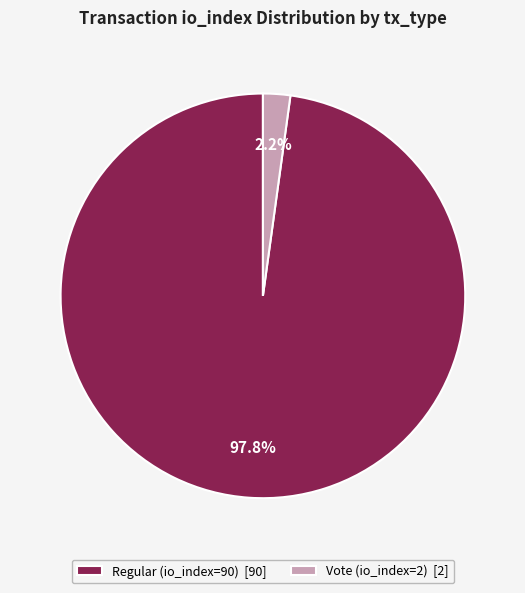

Which slice is the smallest?

Vote (io_index=2)